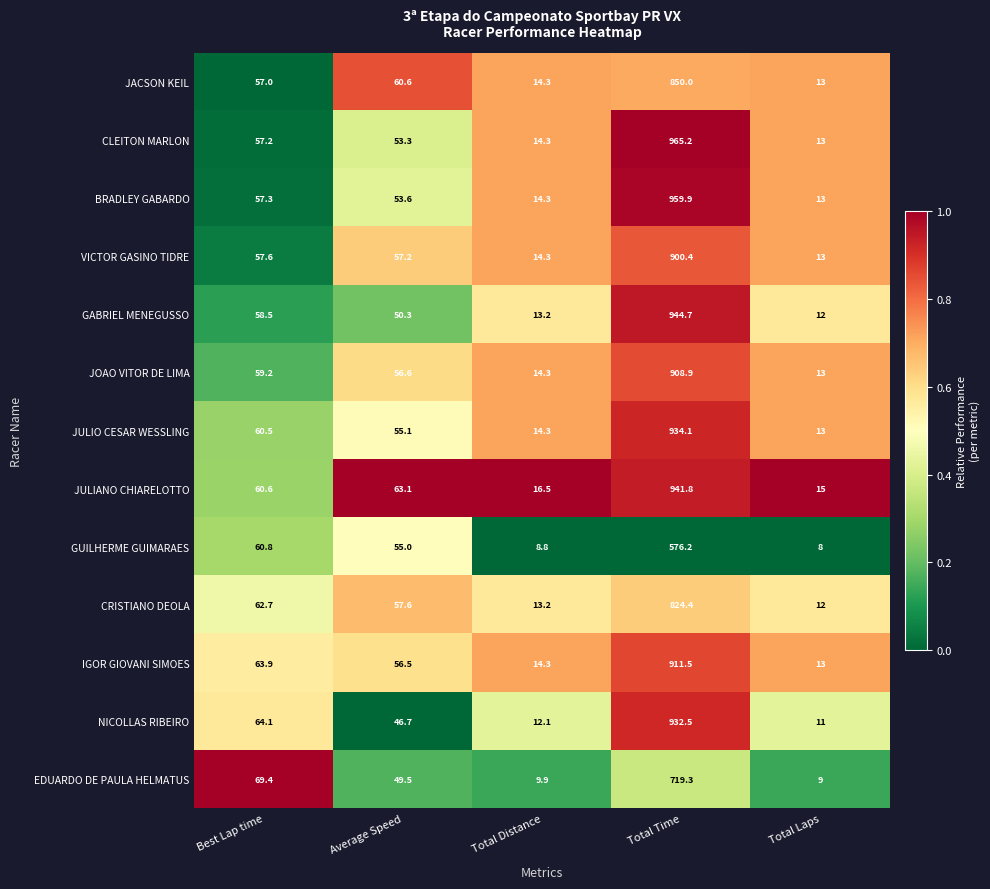

What is the difference between the JACSON KEIL values at Total Laps and Total Time?

837.0